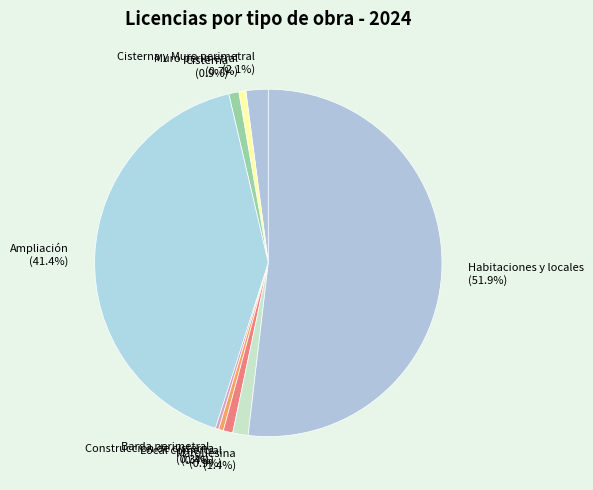

How many segments does this pie chart have?

9